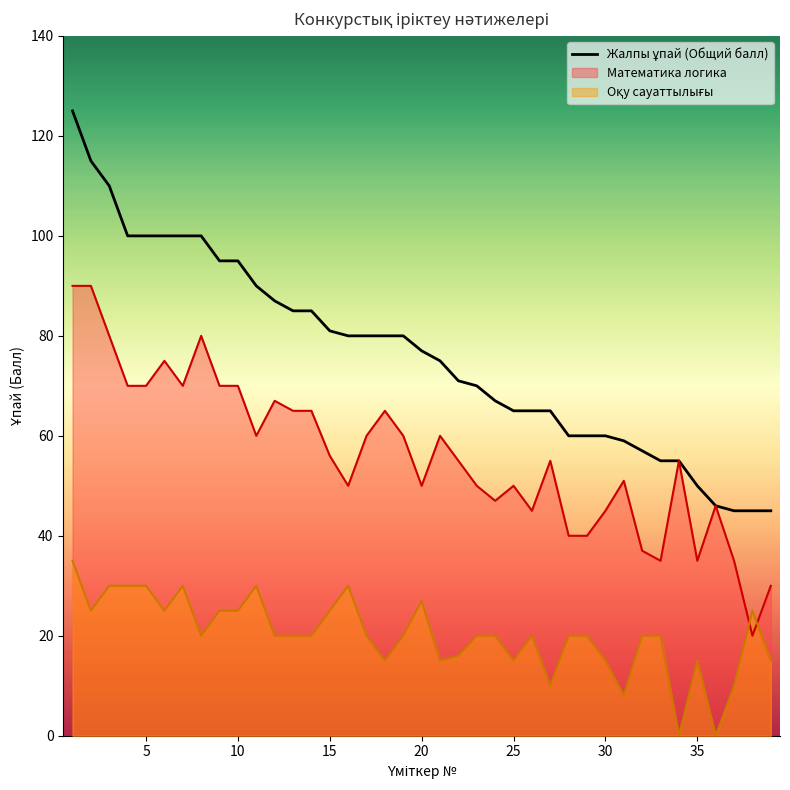

What is the greatest value displayed?

125